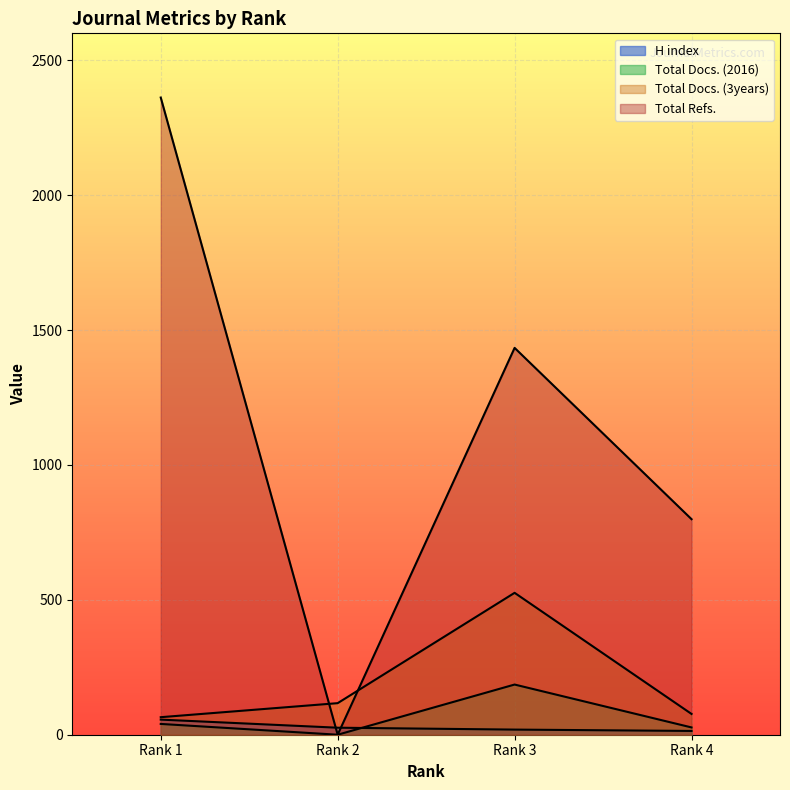

What are all the series names shown in the legend?

H index, Total Docs. (2016), Total Docs. (3years), Total Refs.